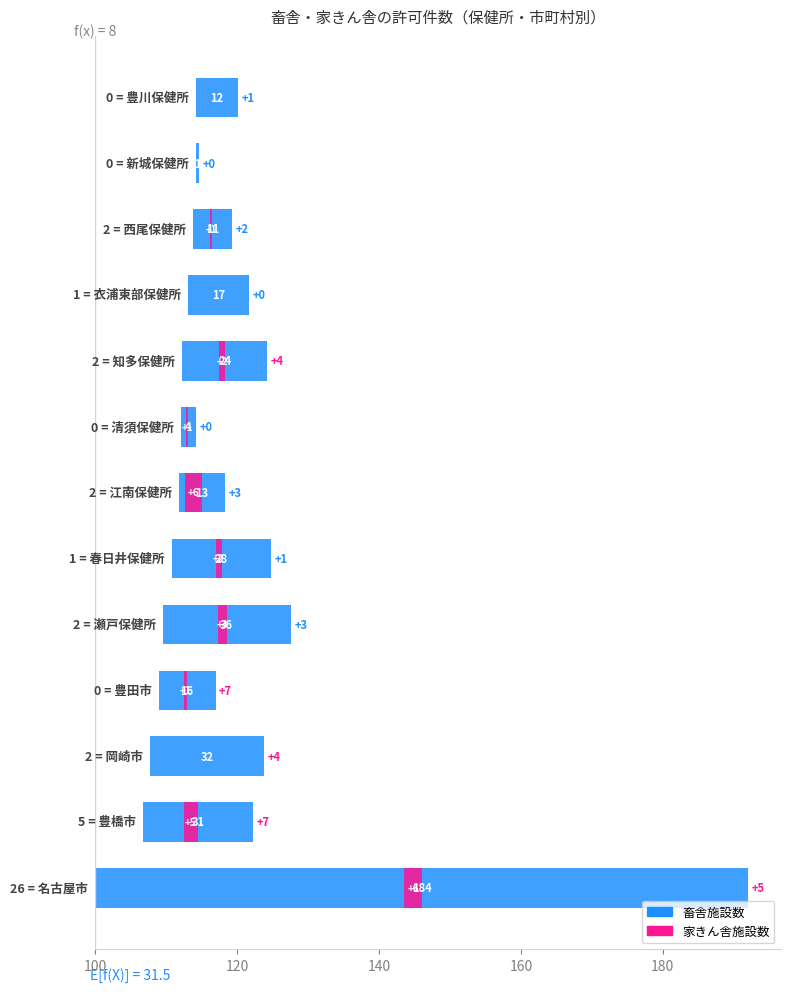

What is the label of the 7th bar from the right?

6